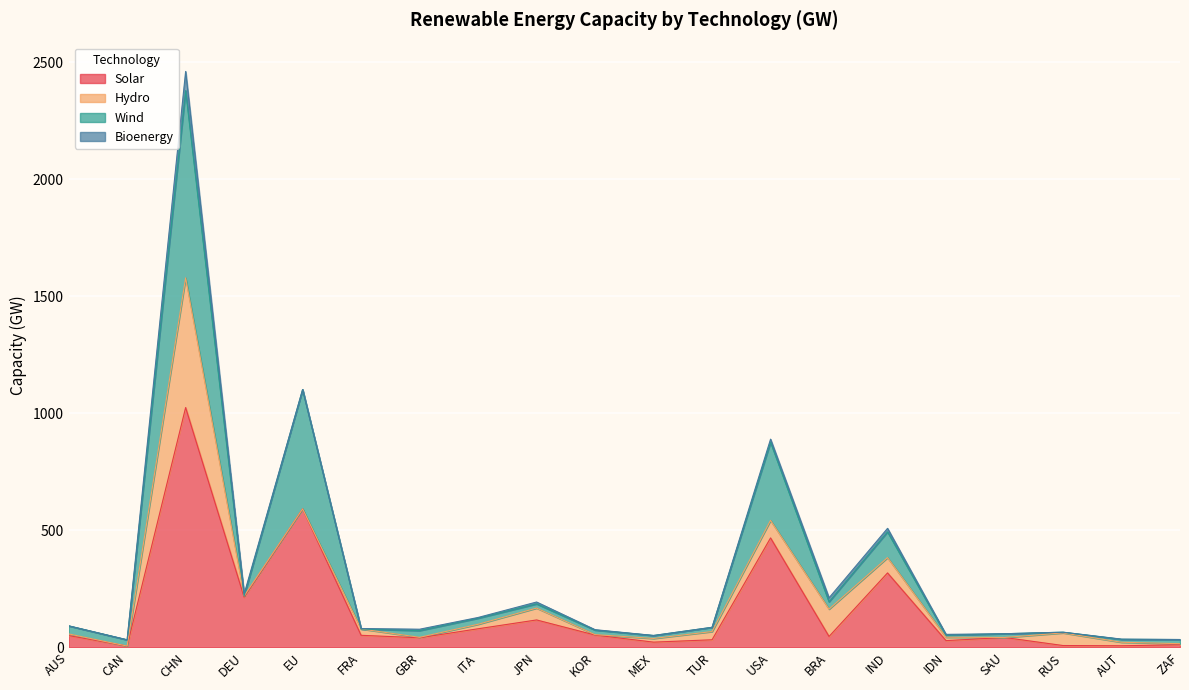

Is the value of Wind at EU greater than the value of Solar at DEU?

Yes